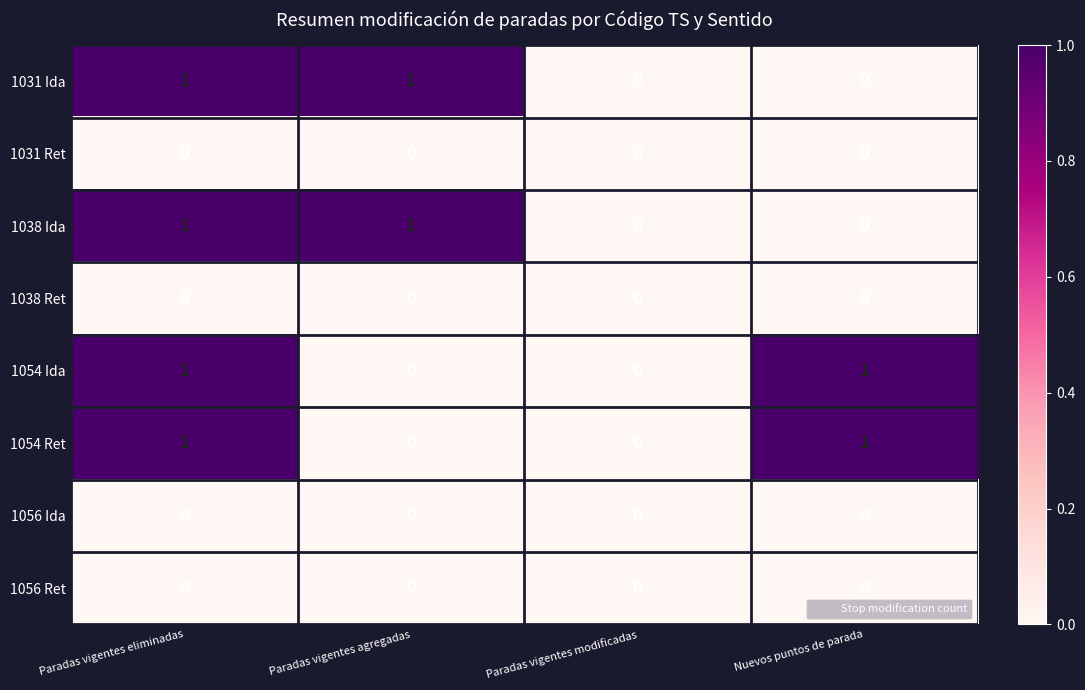

Count the number of data series in this chart.

8